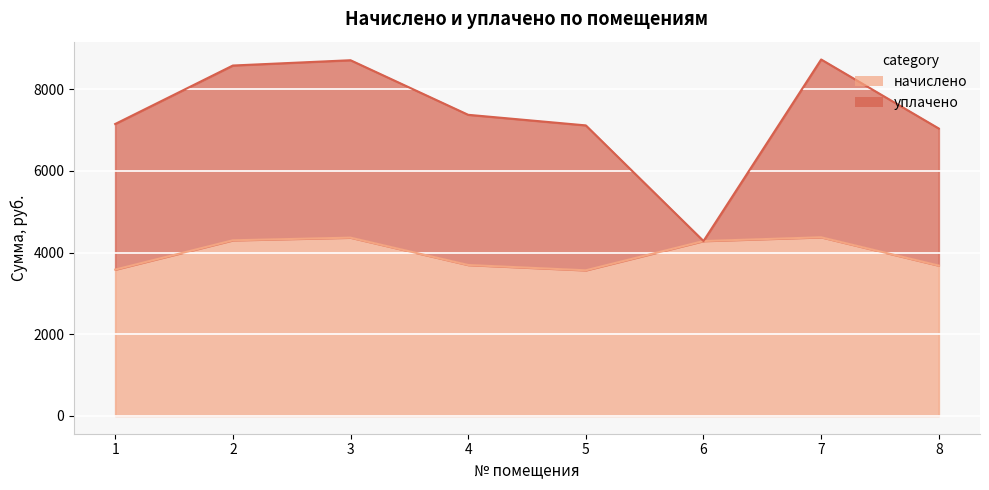

Which category has the lowest value across all series?

5